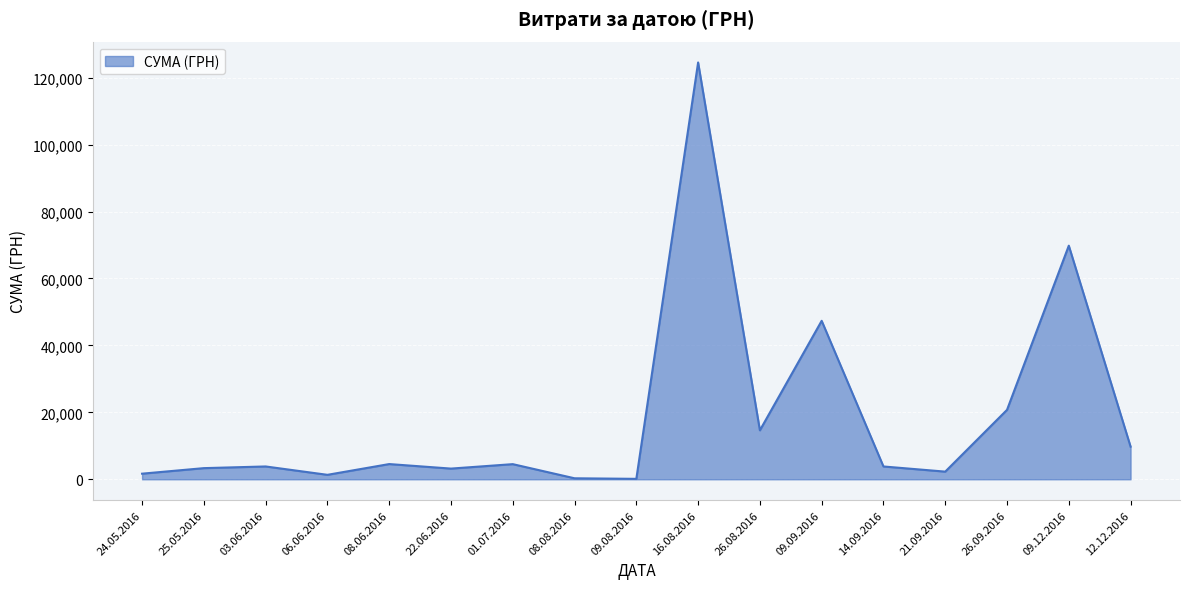

What is the difference between the values at 22.06.2016 and 26.08.2016?

11436.5